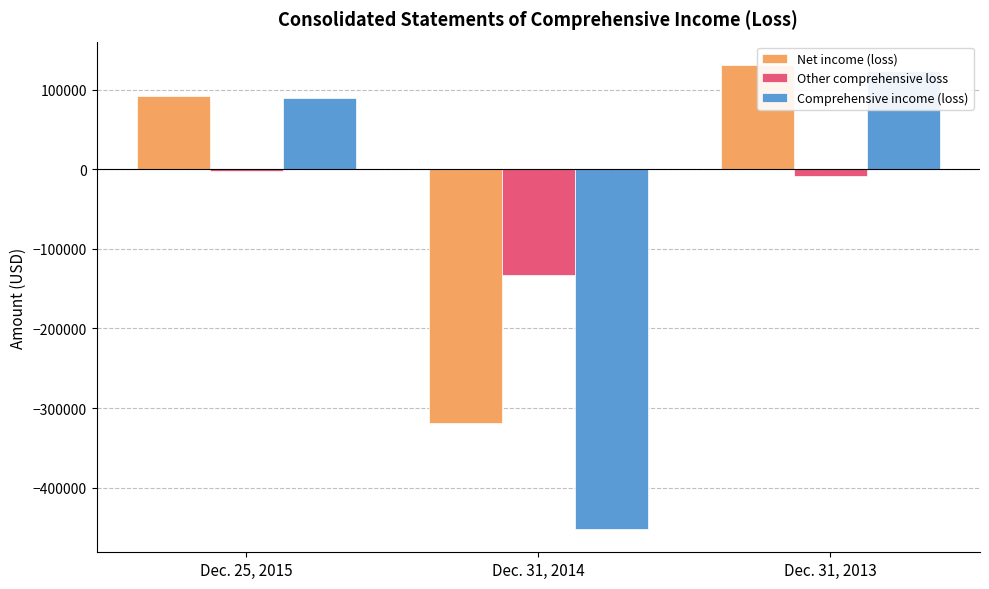

What are all the series names shown in the legend?

Net income (loss), Other comprehensive loss, Comprehensive income (loss)